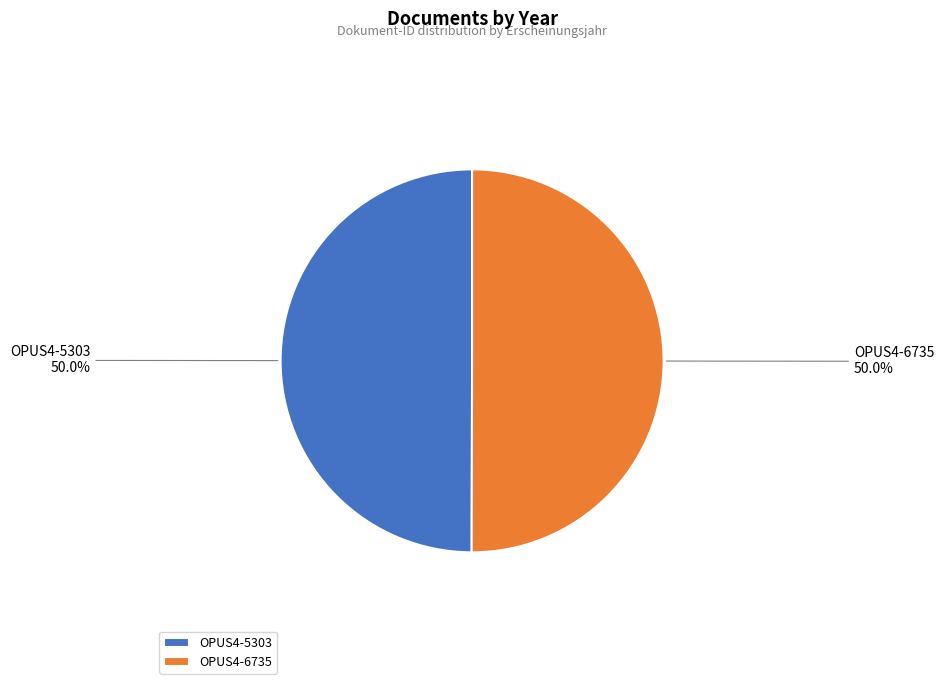

To the nearest percent, what is the average slice percentage?

50%